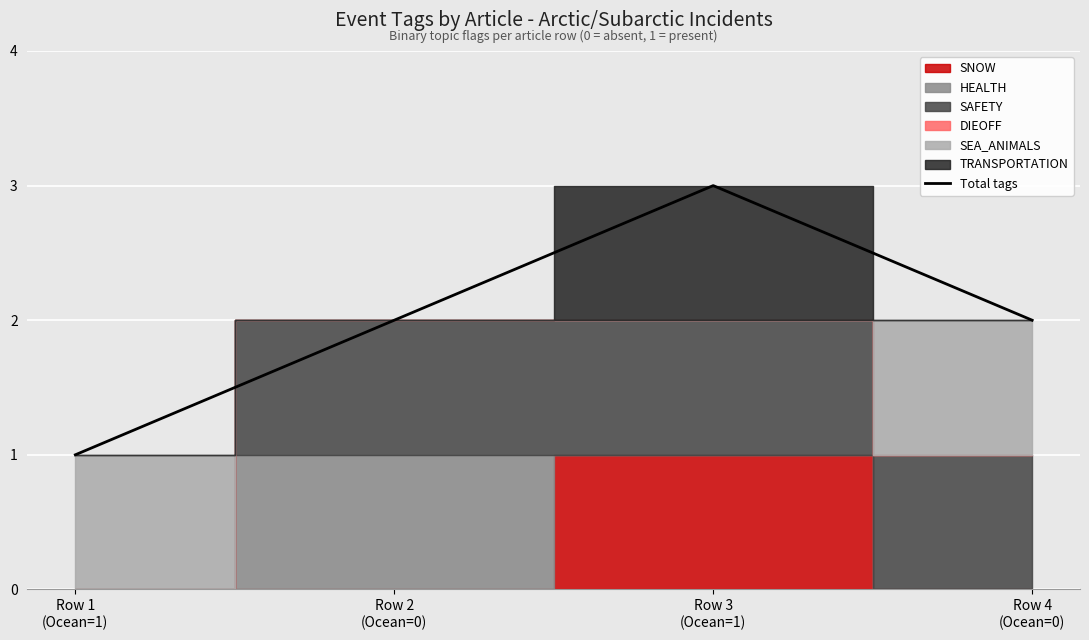

Reading left to right, extract all data points from this chart.

Row 1
(Ocean=1)=1	Row 2
(Ocean=0)=2	Row 3
(Ocean=1)=3	Row 4
(Ocean=0)=2